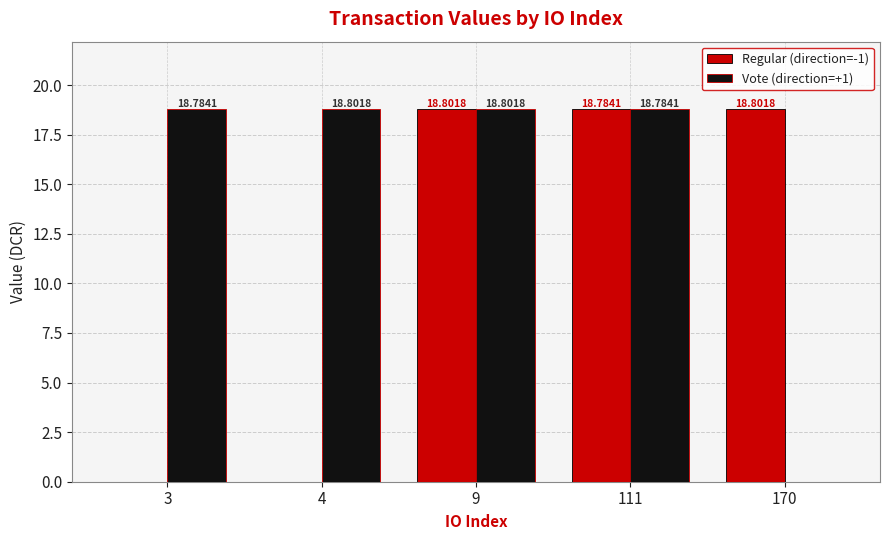

What is the average value of the Vote (direction=+1) series?

15.0